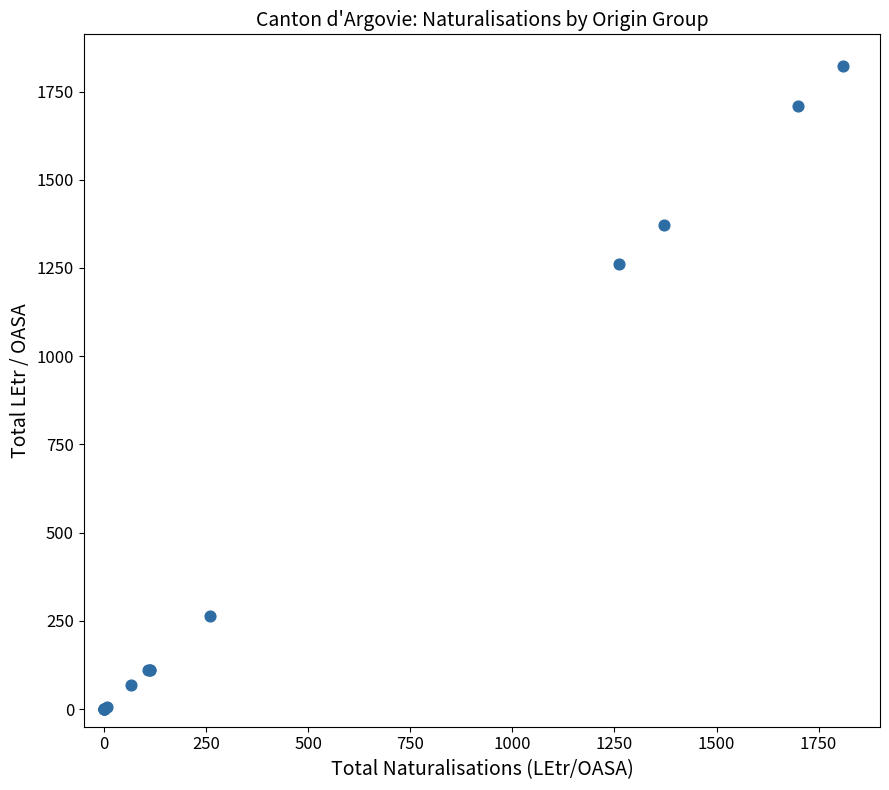

What Y value in the scatter plot is closest to 910?

1261